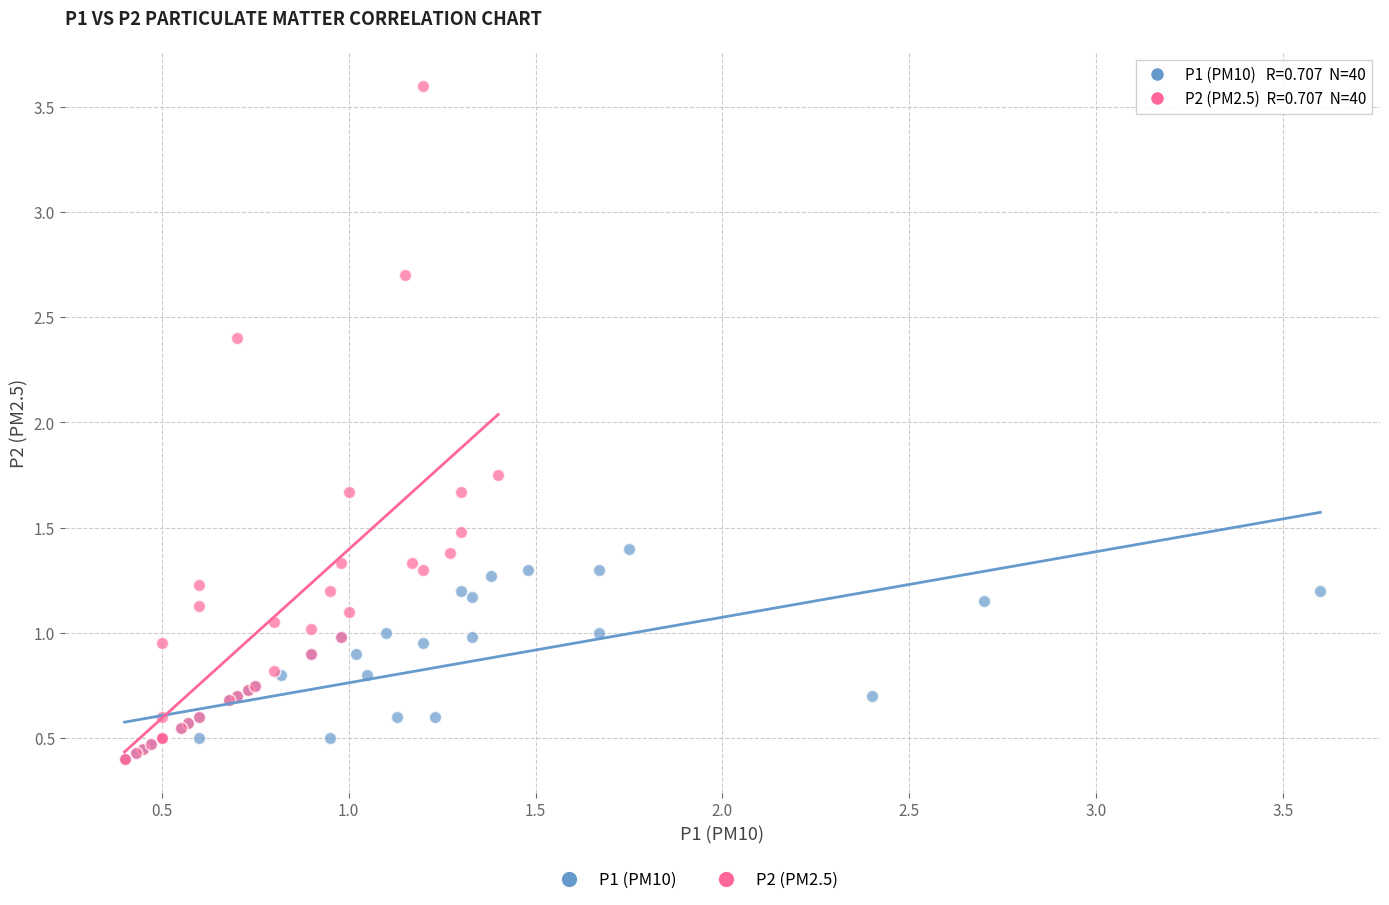

Which series contains the highest Y value?

P2 (PM2.5)